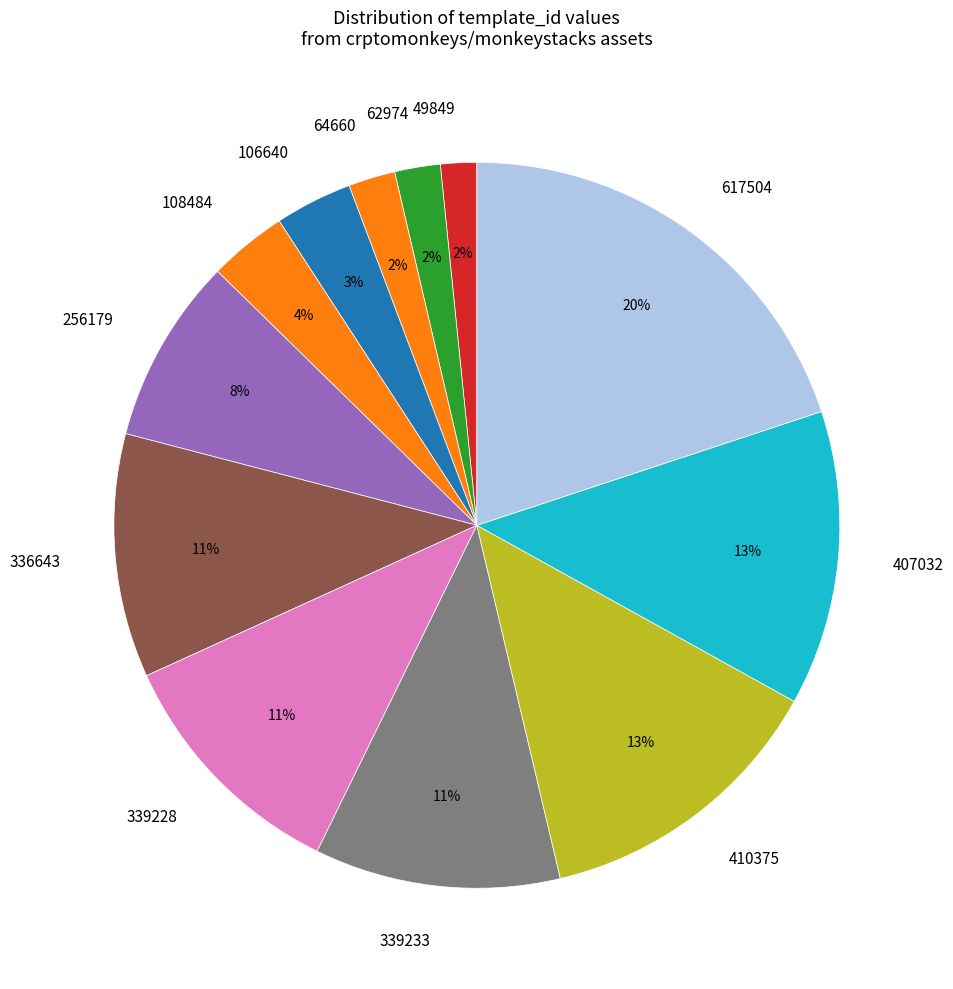

Does 49849 account for over 50% of the chart?

No